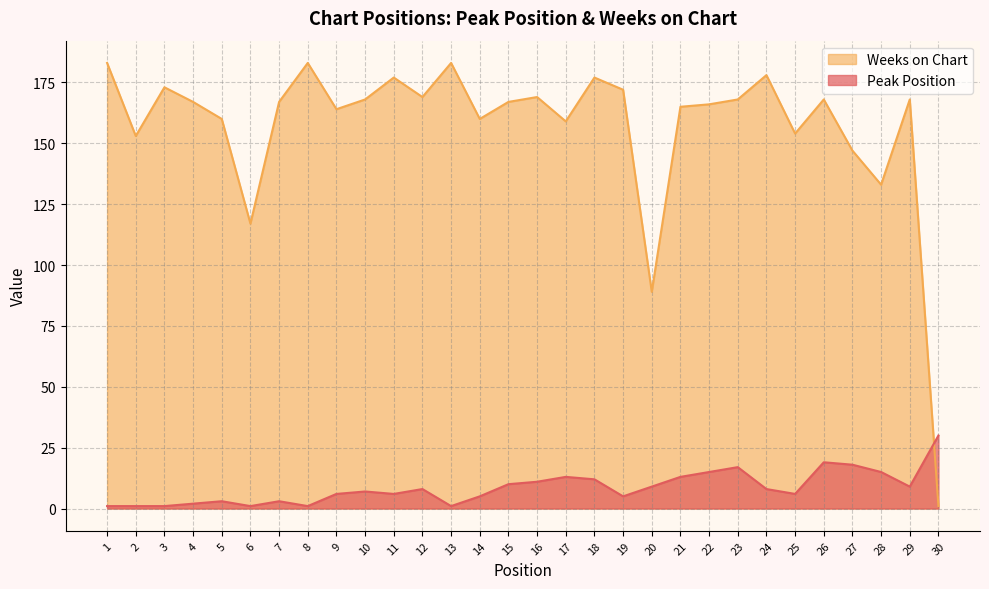

True or false: Weeks on Chart and Peak Position cross at least once.

True